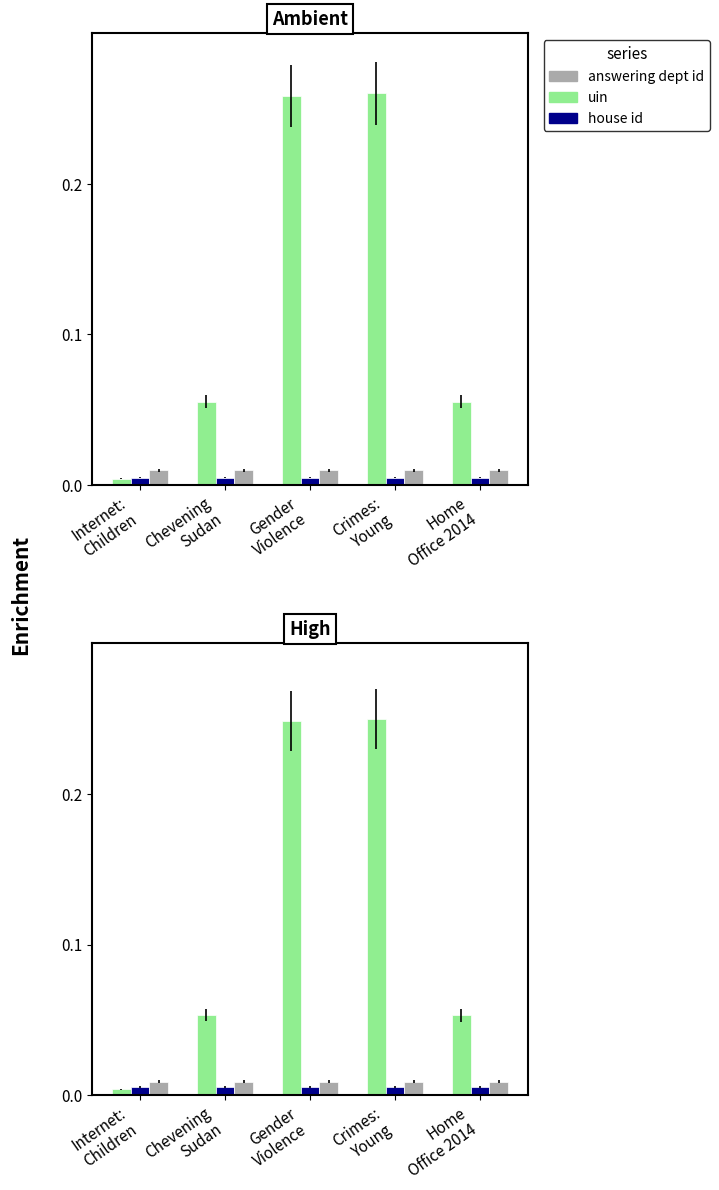

What is the total value across all series at Home
Office 2014?

0.1